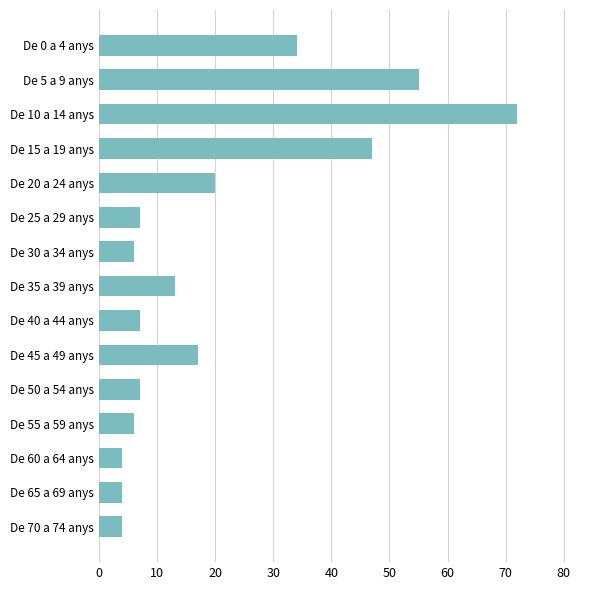

How many bars are there in total?

15